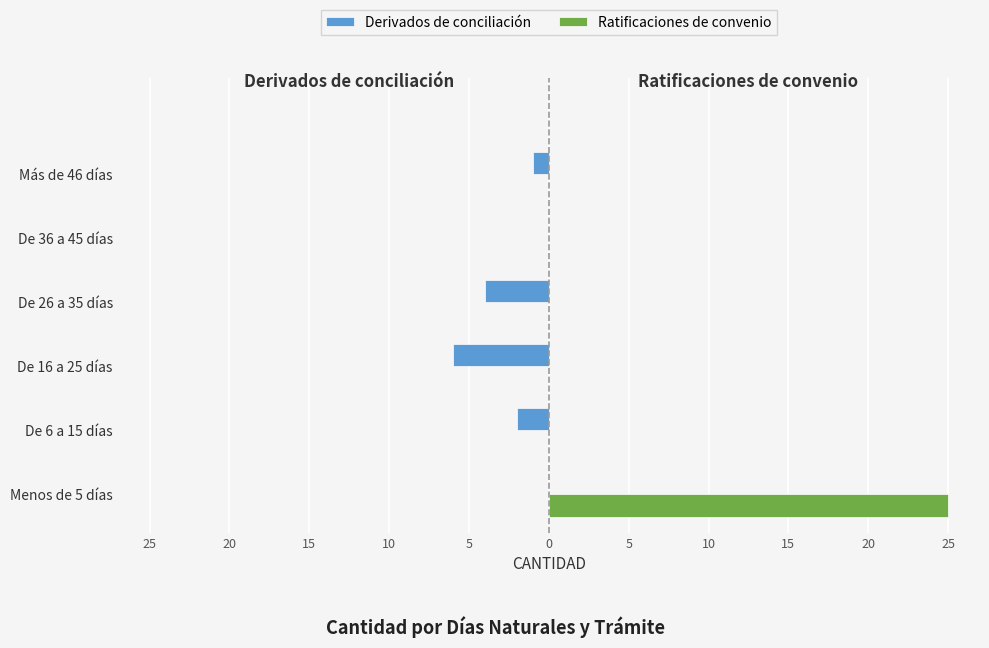

What are all the series names shown in the legend?

Derivados de conciliación, Ratificaciones de convenio